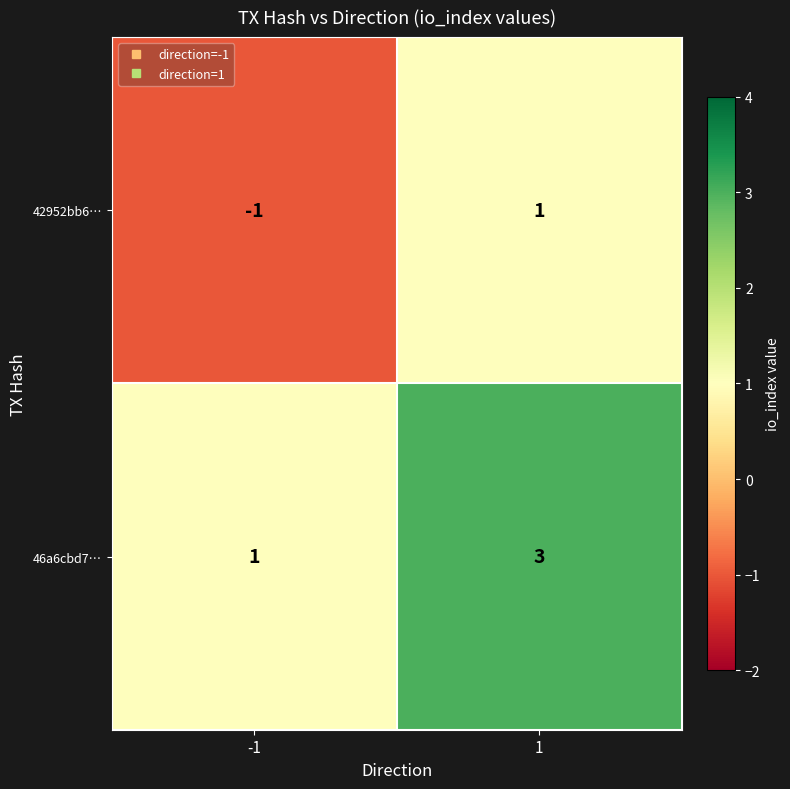

Reading left to right, extract all data points from this chart.

42952bb6…: -1=-1	1=1
46a6cbd7…: -1=1	1=3